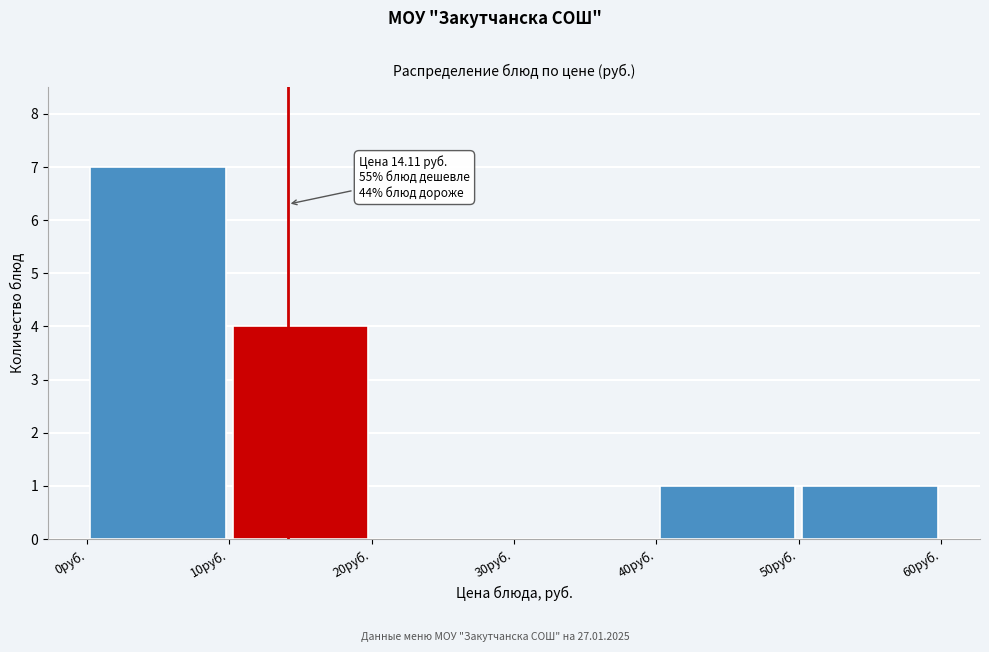

Which range on the x-axis has the tallest bar?

0 to 10